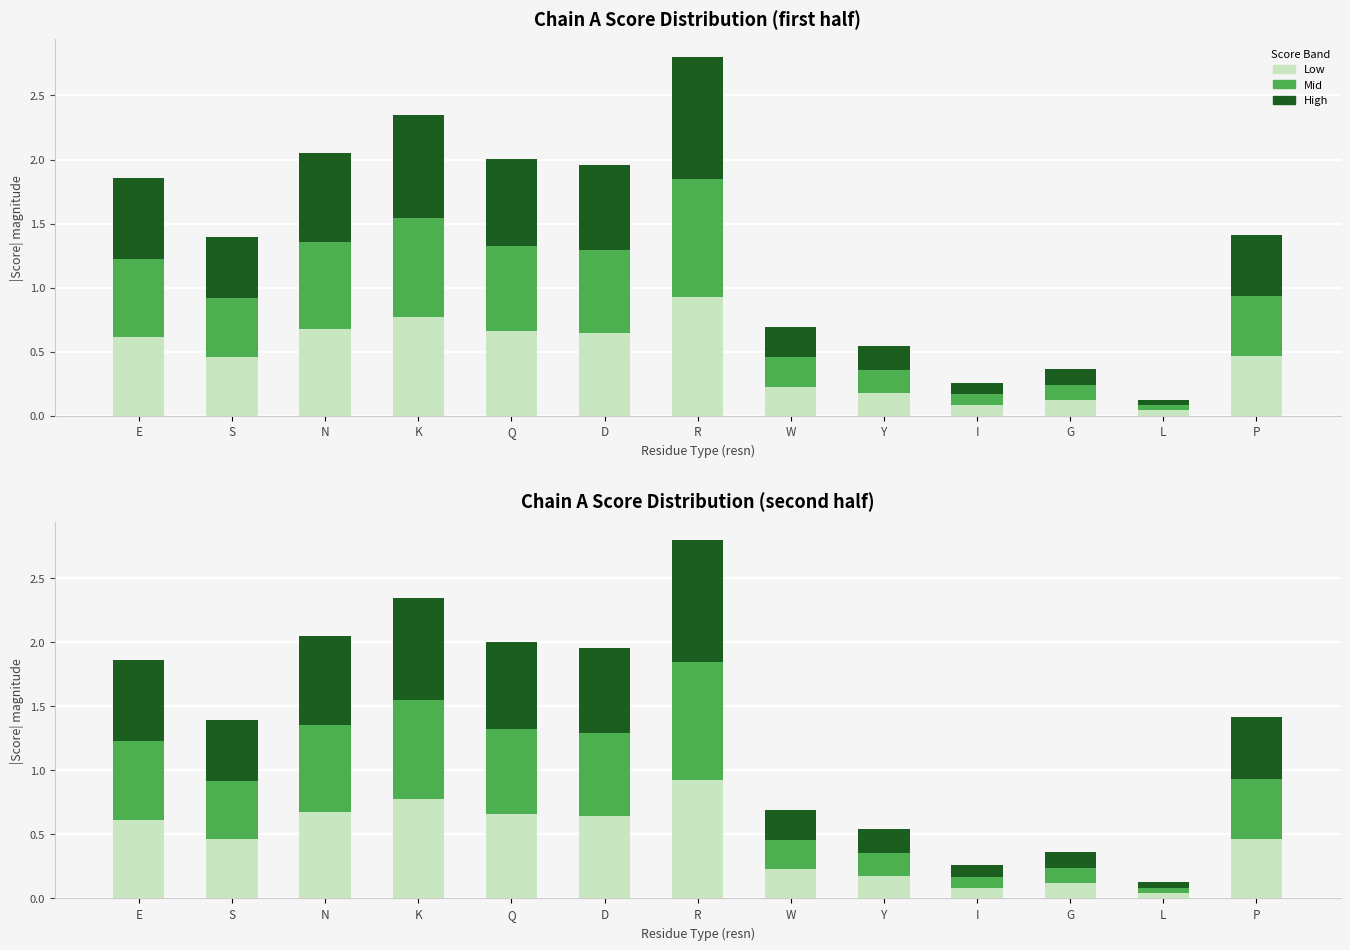

The value of High at S is 0.5. True or false?

True